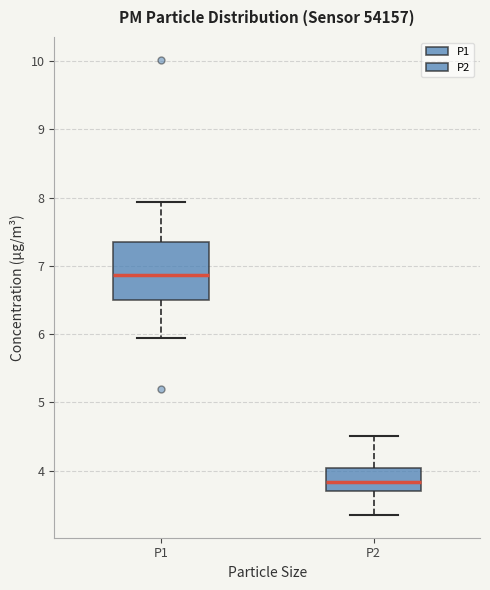

Where does the upper whisker of the box for P2 end on the y-axis? The values are not printed on the chart, so give them approximately, as read against the axis.

4.5